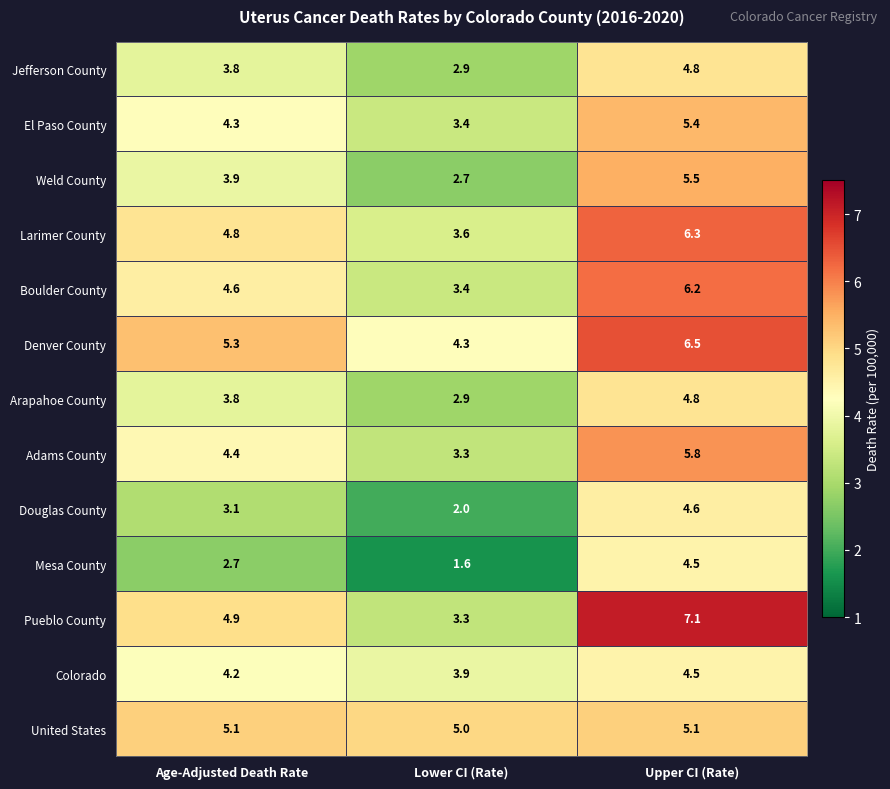

Which series changed the most between Age-Adjusted Death Rate and Lower CI (Rate)?

Pueblo County